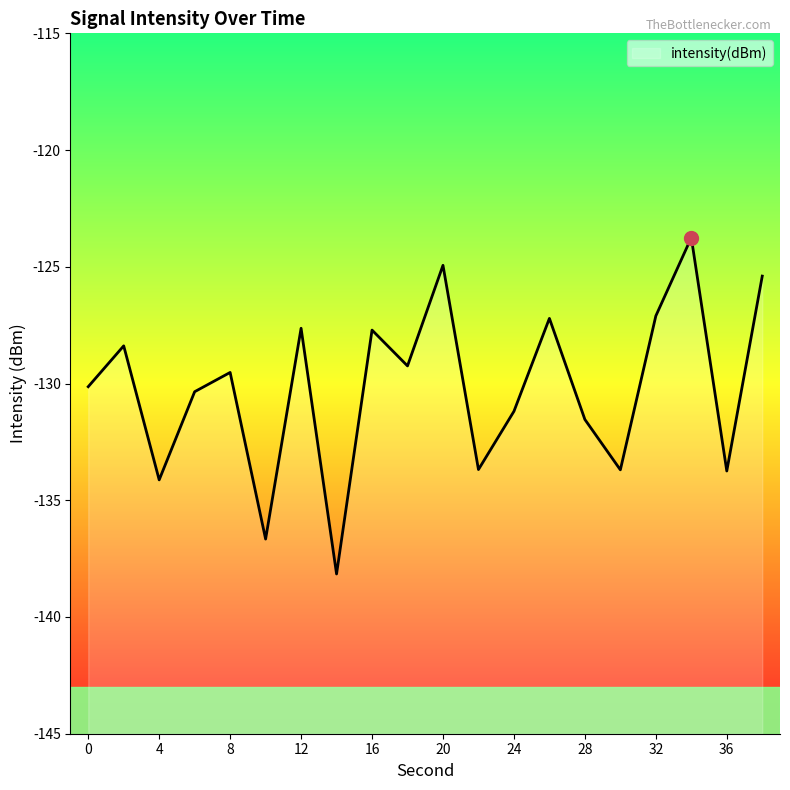

What is the sum of the values at 32 and 8?

-256.6